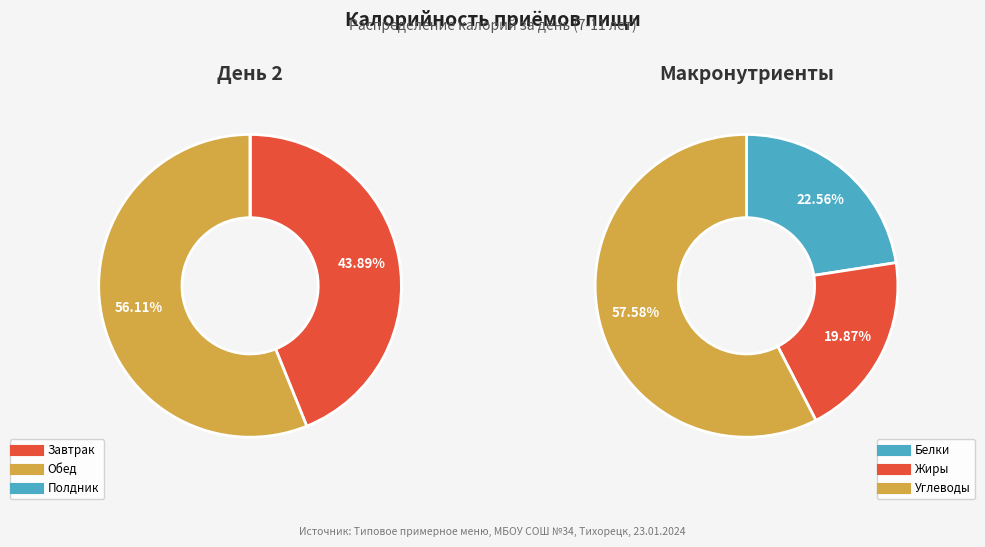

Is the sum of Обед and Завтрак greater than half?

Yes